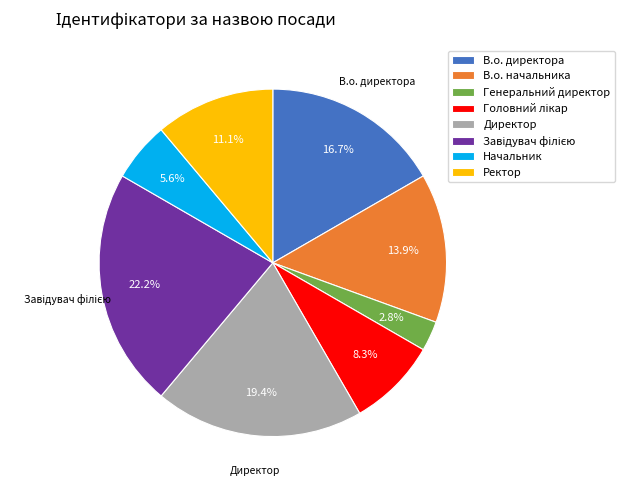

Which category has the smallest portion of the pie?

Генеральний директор